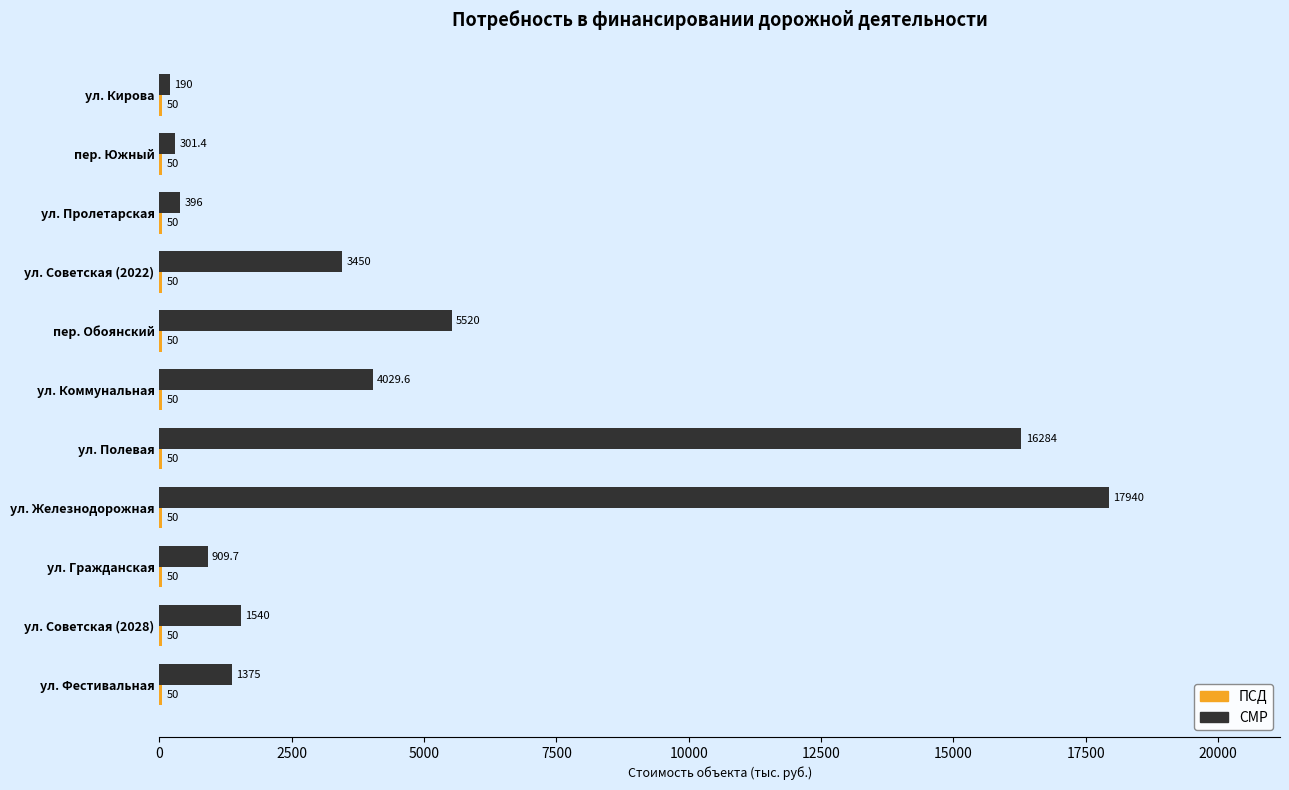

Which series changed the most between ул. Железнодорожная and ул. Советская (2028)?

СМР